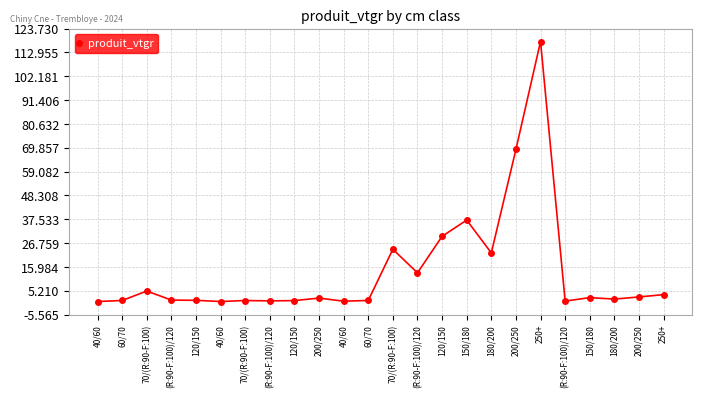

What is the minimum value shown in the chart?

0.3